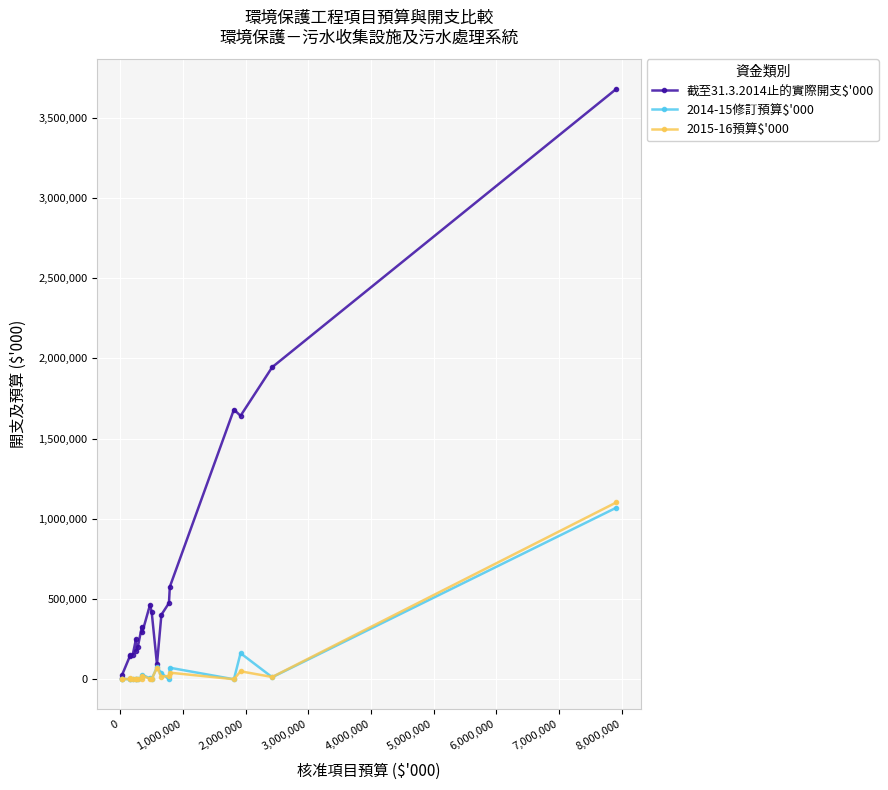

What is the maximum value shown in the chart?

3678974